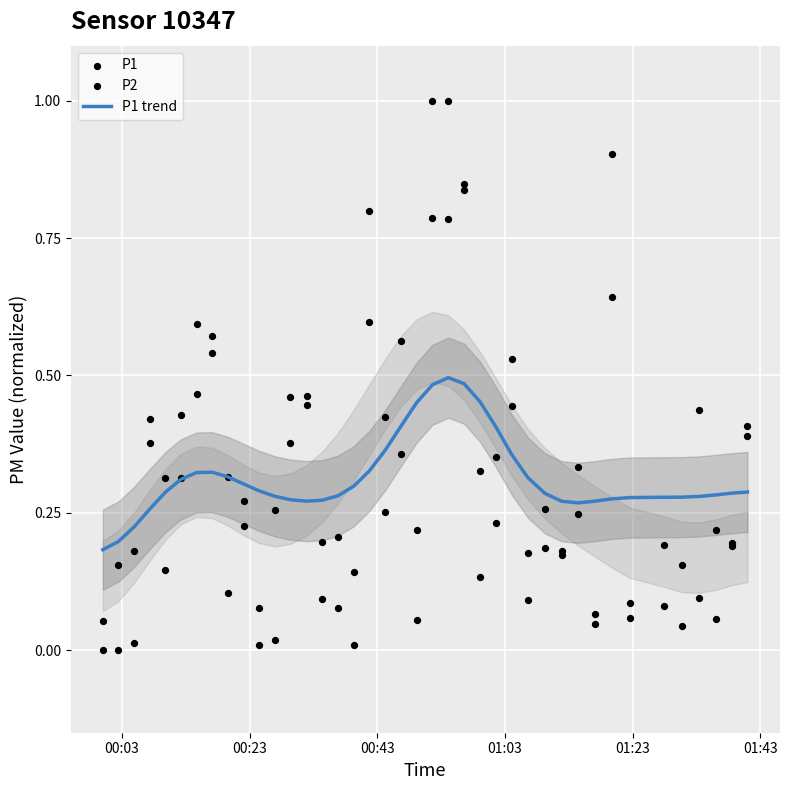

Which series has the largest total across all categories?

P1 trend